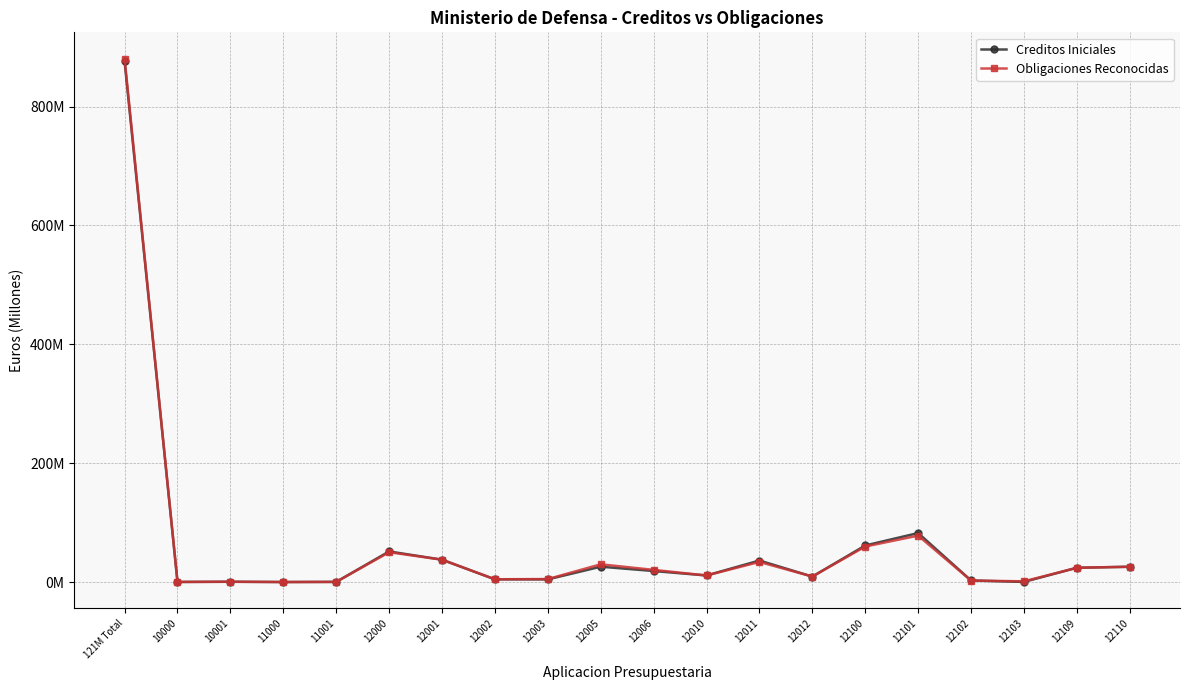

How many intersections are there between Creditos Iniciales and Obligaciones Reconocidas?

2